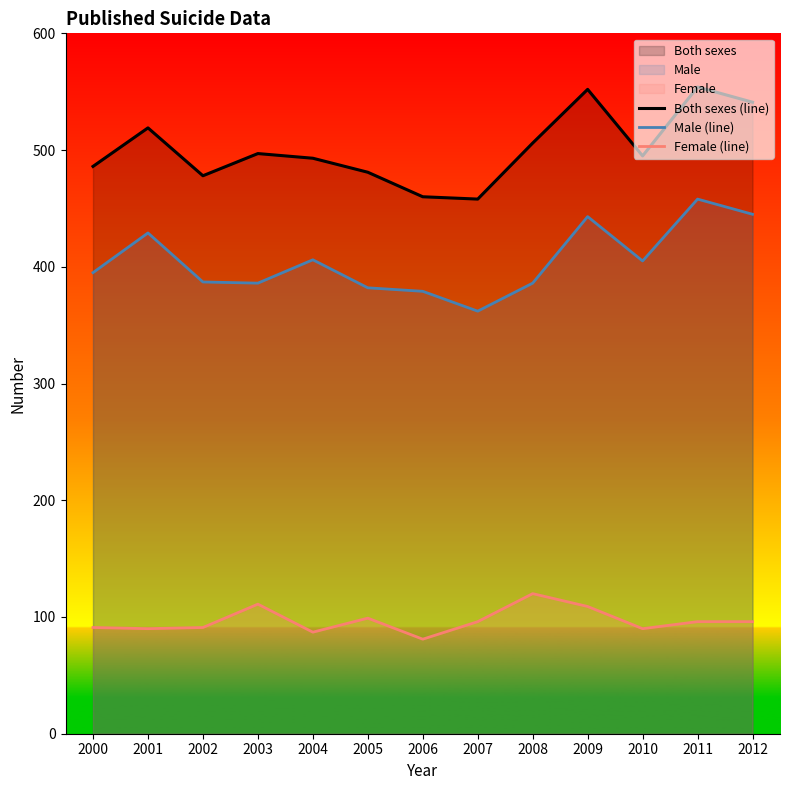

What is the difference between the maximum and minimum values in the Male (line) series?

96